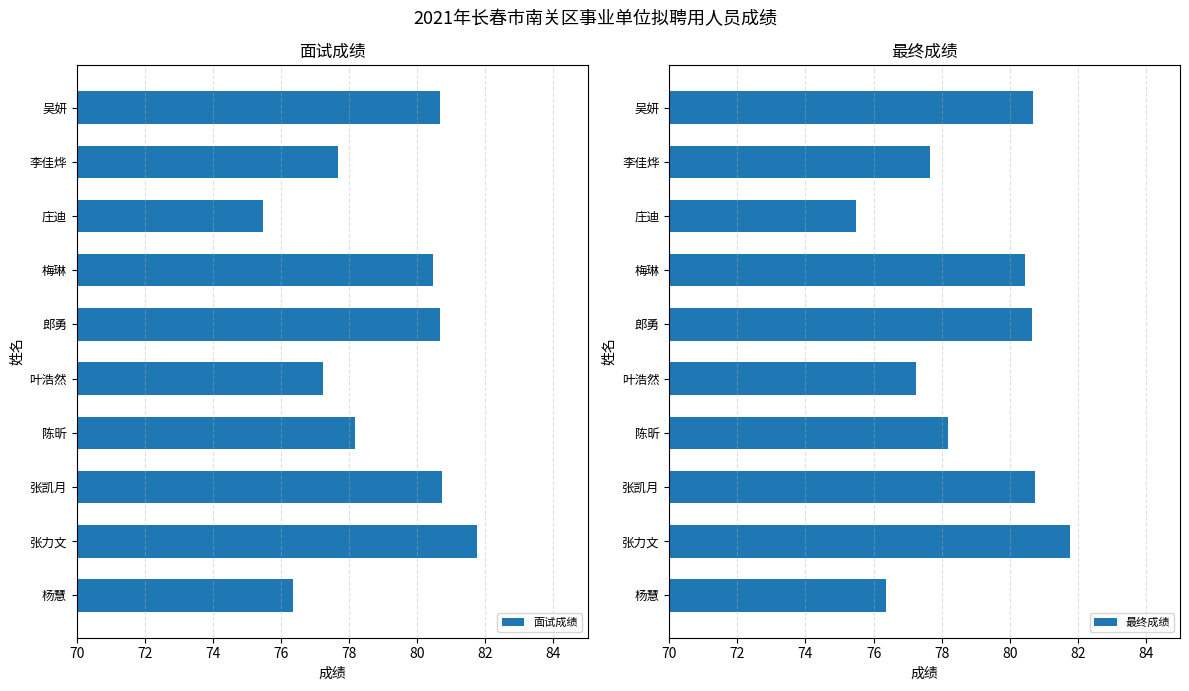

What is the difference between the second highest and second lowest values in the 面试成绩 series?

4.4